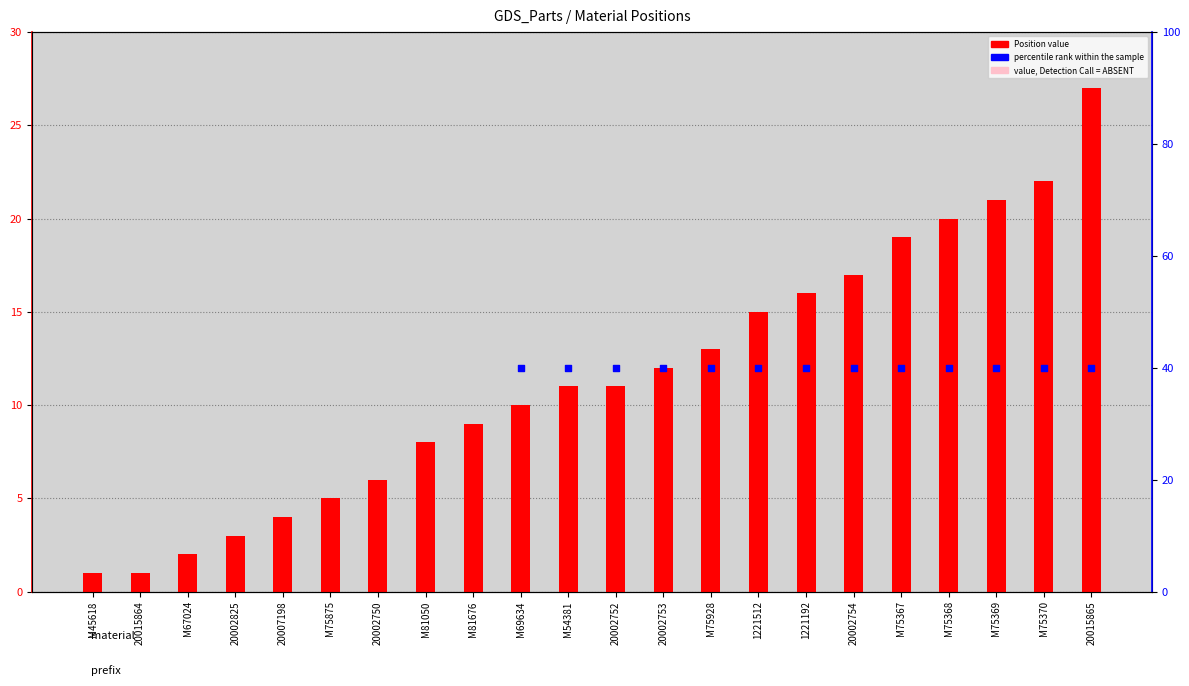

What is the ratio of the value at 20002753 to the value at 20002750?

2.0